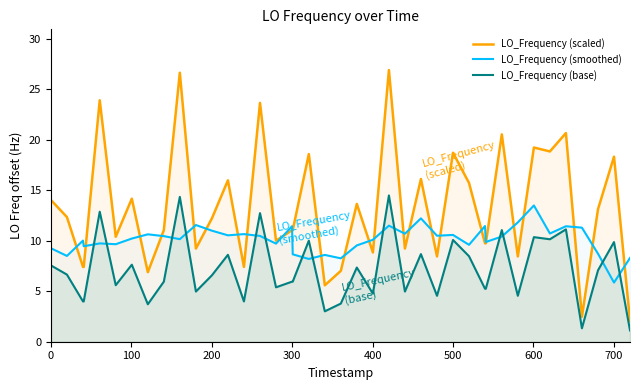

Which series has the largest range (max minus min)?

LO_Frequency (scaled)